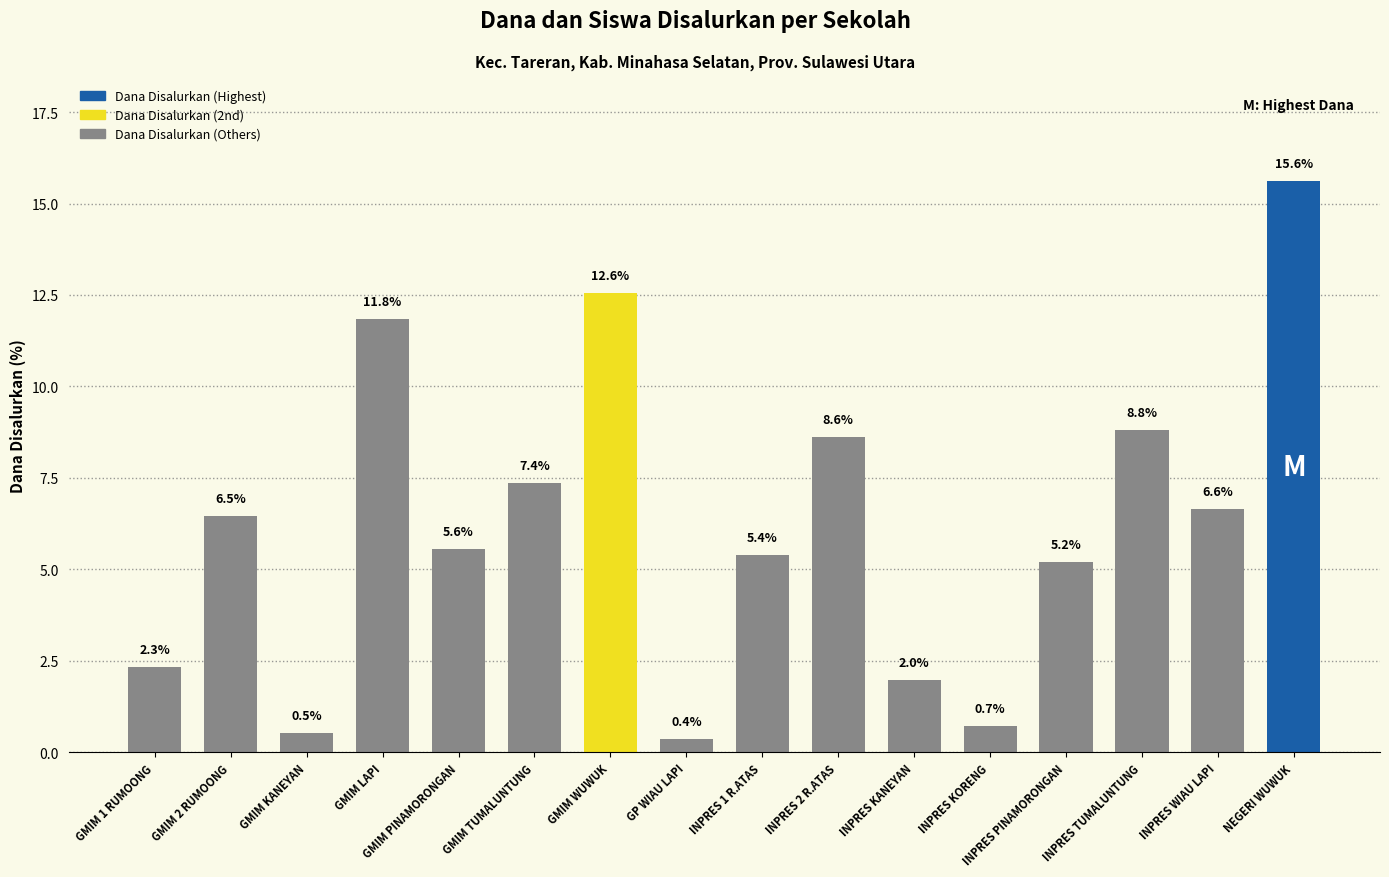

How many series are shown in this chart?

1